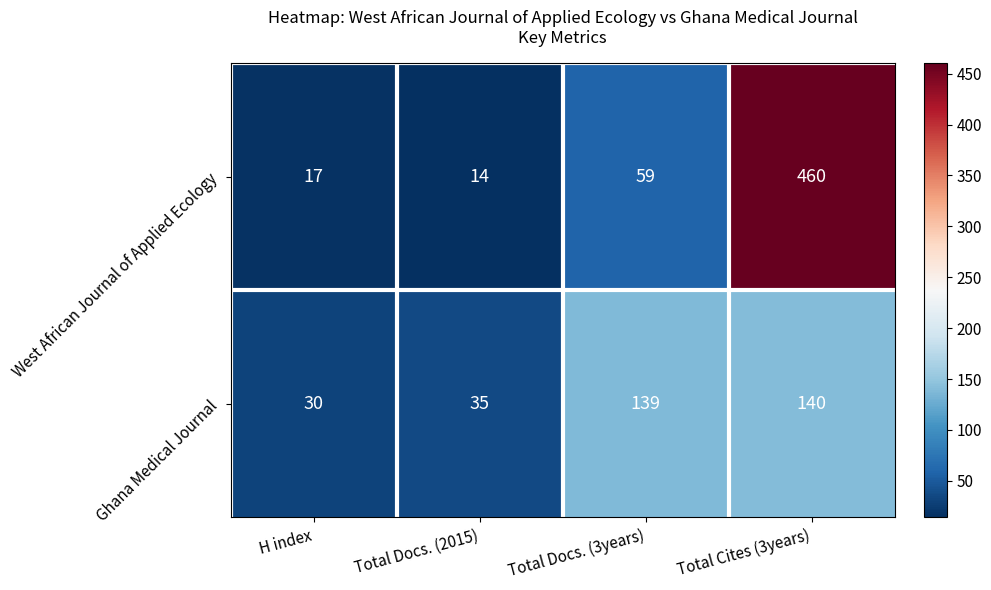

Is it true that Ghana Medical Journal equals 140 at Total Cites (3years)?

True